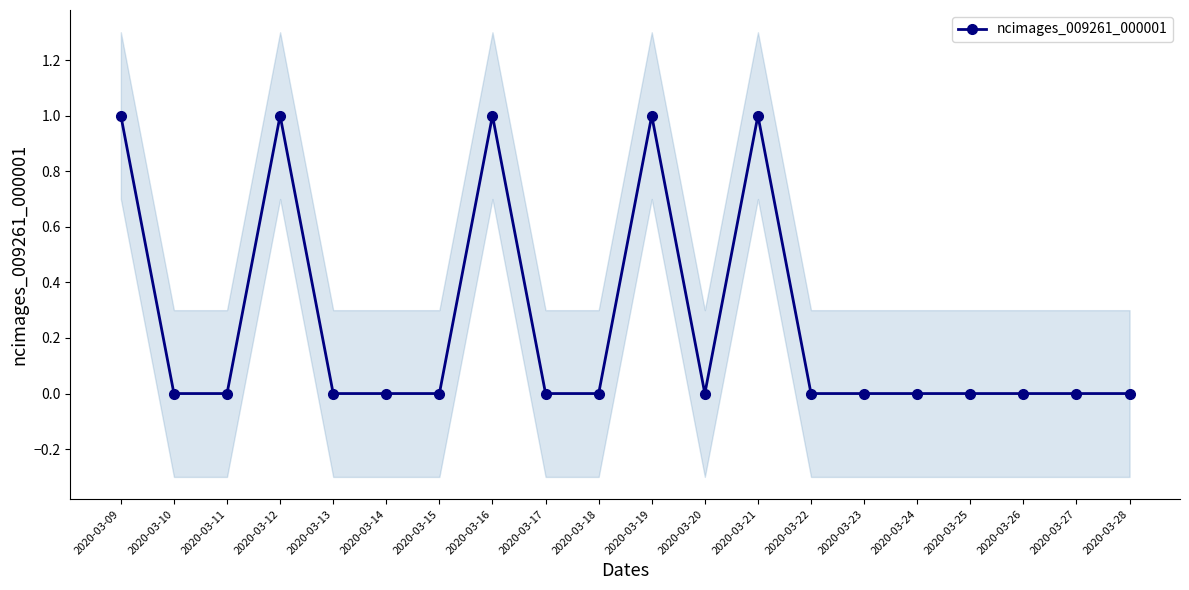

Reading left to right, list all the values displayed in this chart.

2020-03-09=1	2020-03-10=0	2020-03-11=0	2020-03-12=1	2020-03-13=0	2020-03-14=0	2020-03-15=0	2020-03-16=1	2020-03-17=0	2020-03-18=0	2020-03-19=1	2020-03-20=0	2020-03-21=1	2020-03-22=0	2020-03-23=0	2020-03-24=0	2020-03-25=0	2020-03-26=0	2020-03-27=0	2020-03-28=0